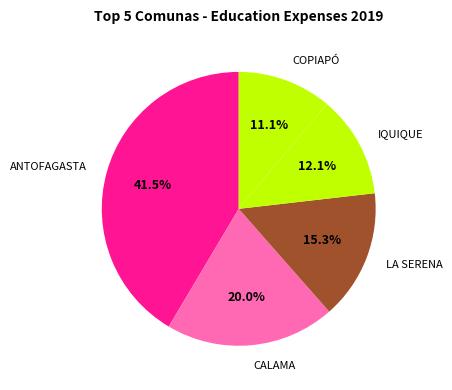

Which category has the biggest portion of the pie?

ANTOFAGASTA